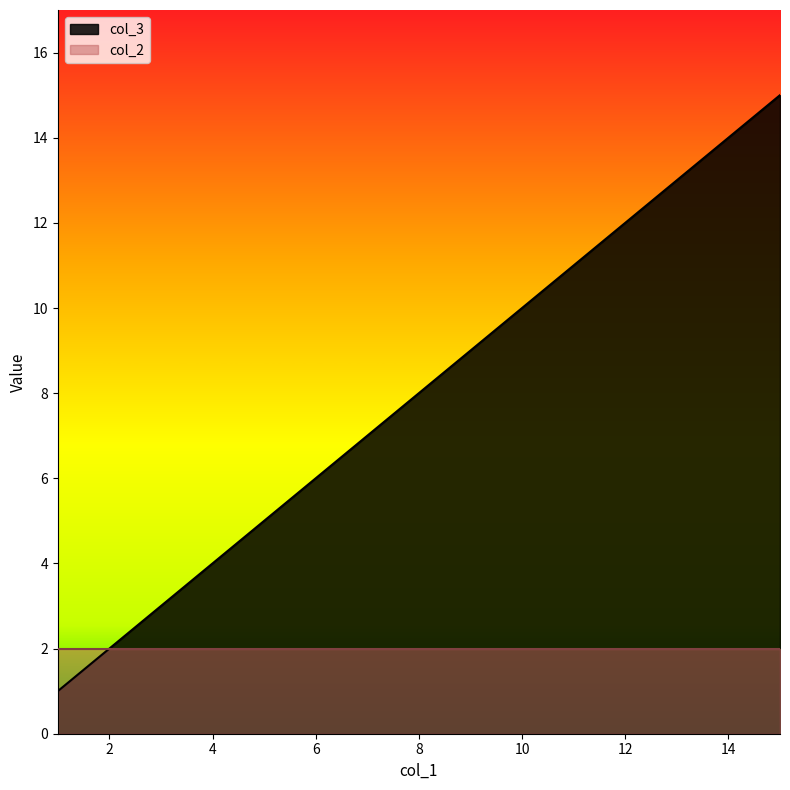

What is the maximum value shown in the chart?

15